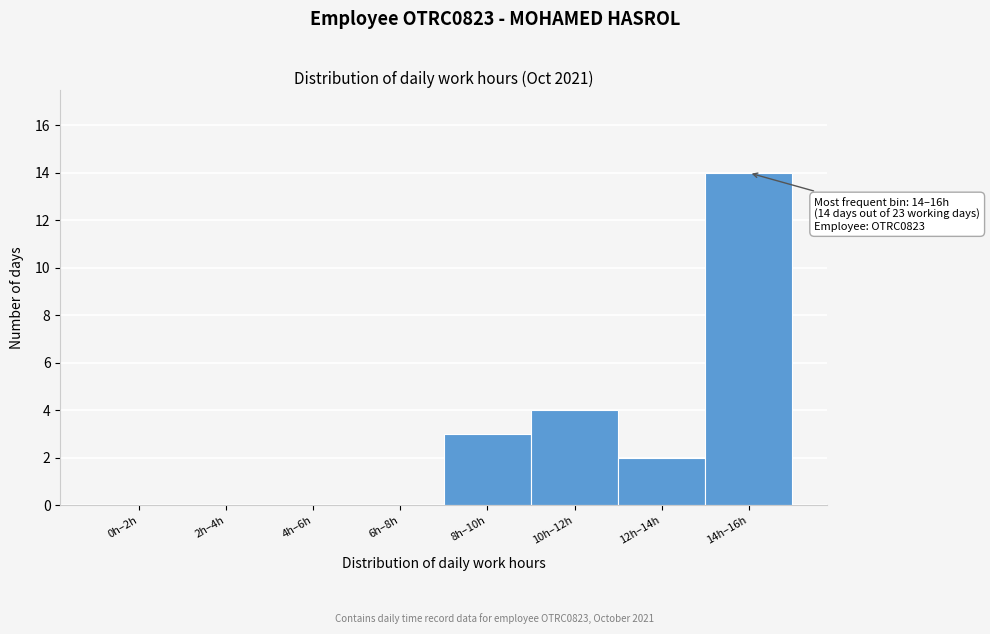

Reading left to right, what are all the values shown in this chart?

0h–2h=0	2h–4h=0	4h–6h=0	6h–8h=0	8h–10h=3	10h–12h=4	12h–14h=2	14h–16h=14